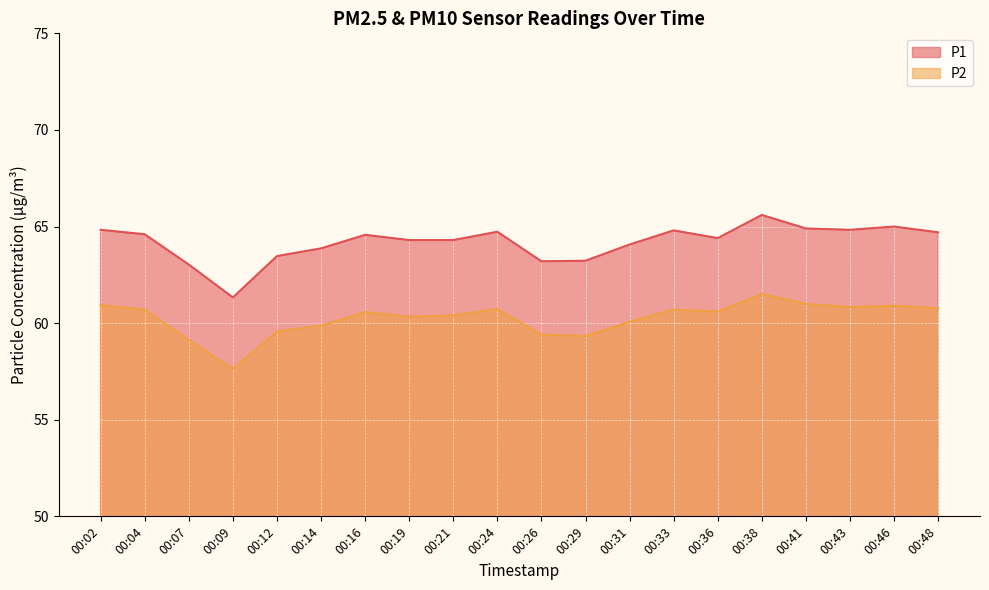

How many lines are shown in the chart?

2